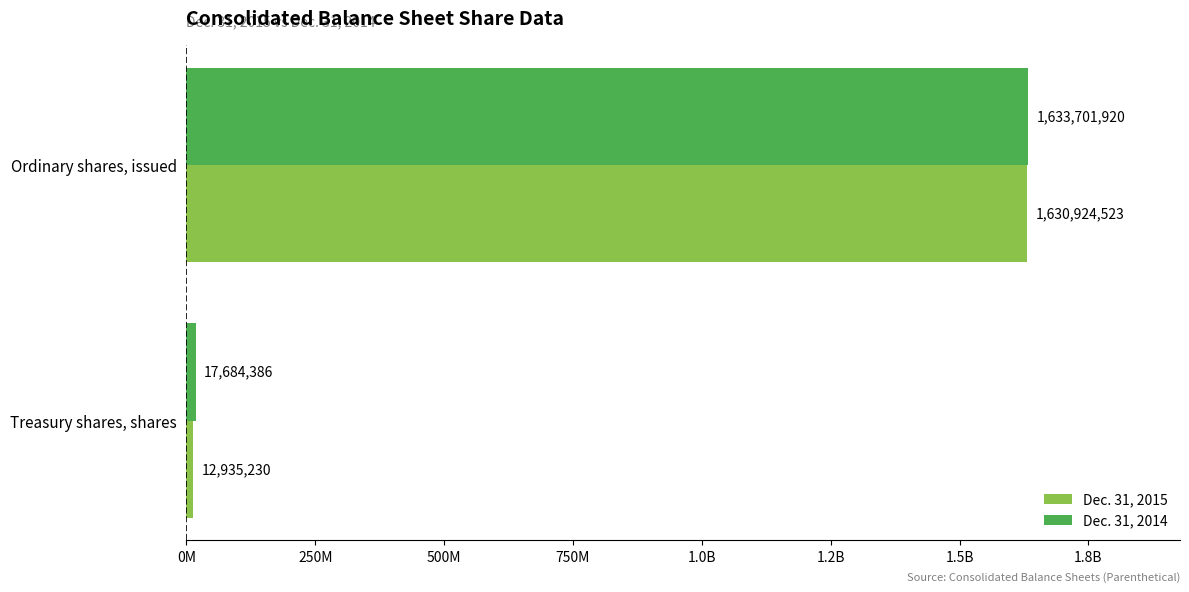

What are all the series names shown in the legend?

Dec. 31, 2015, Dec. 31, 2014